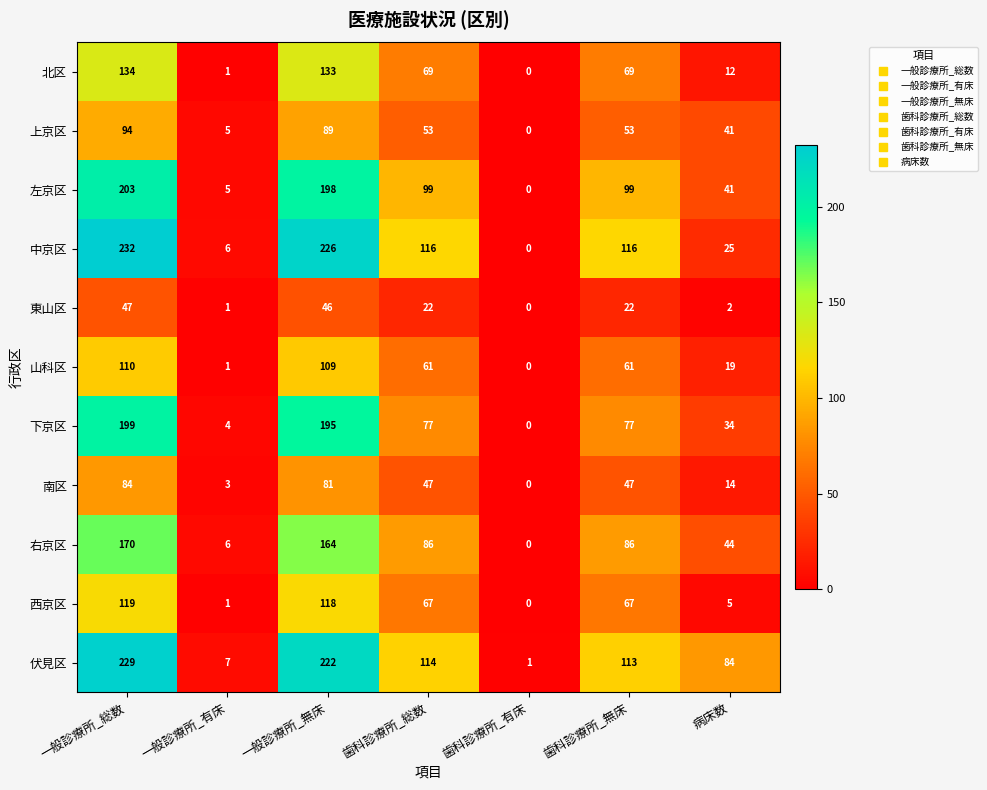

How many positive values does the 下京区 series have?

6